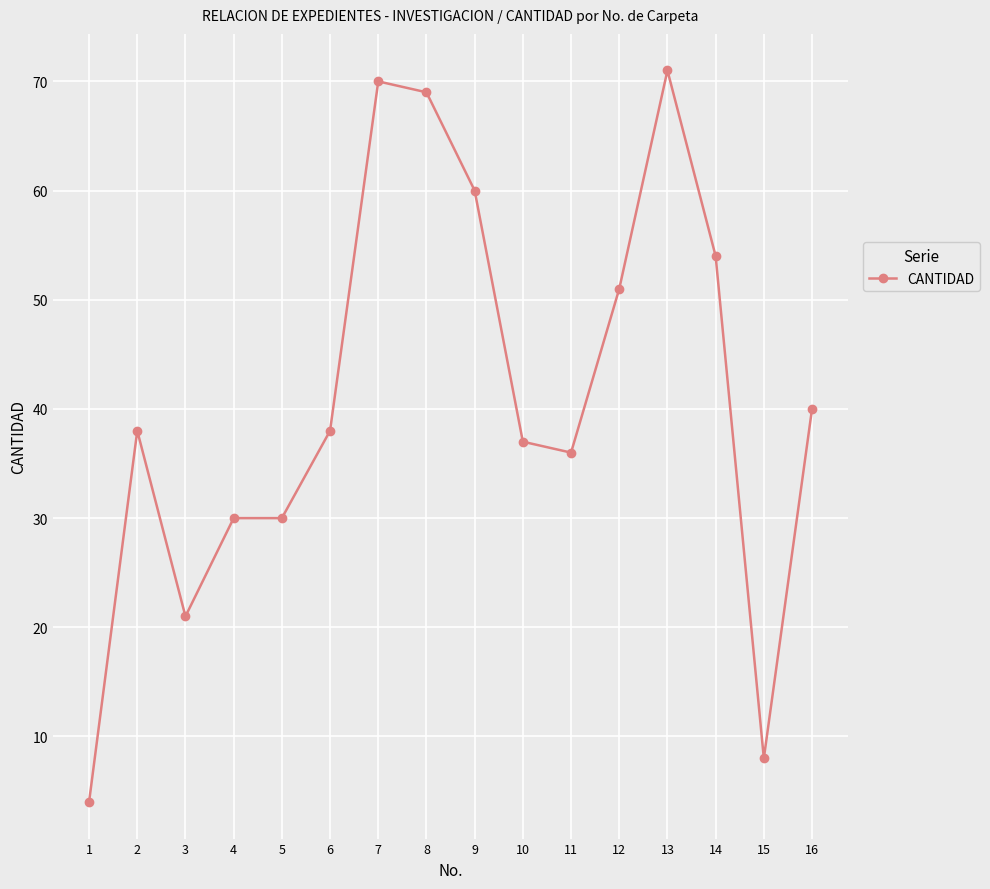

What is the change in value from 6 to 16?

+2